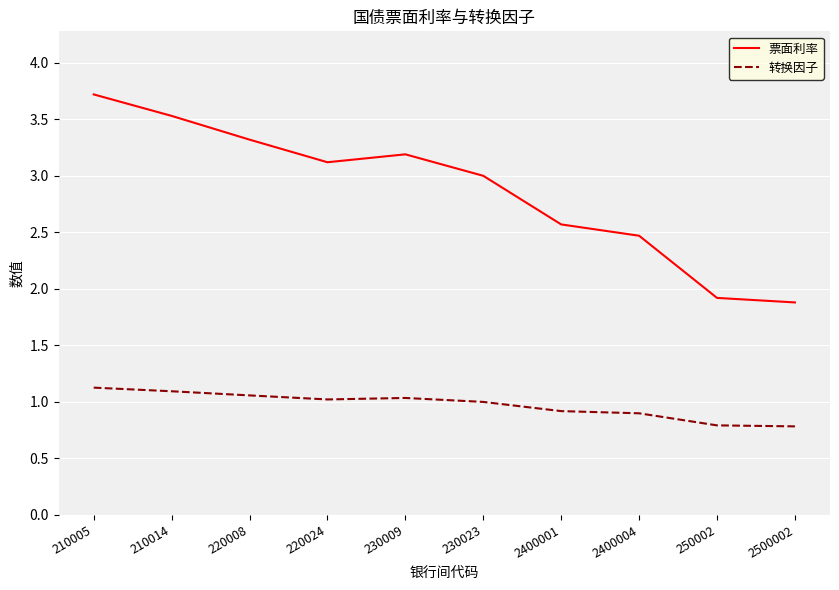

What position from the right is 250002?

2